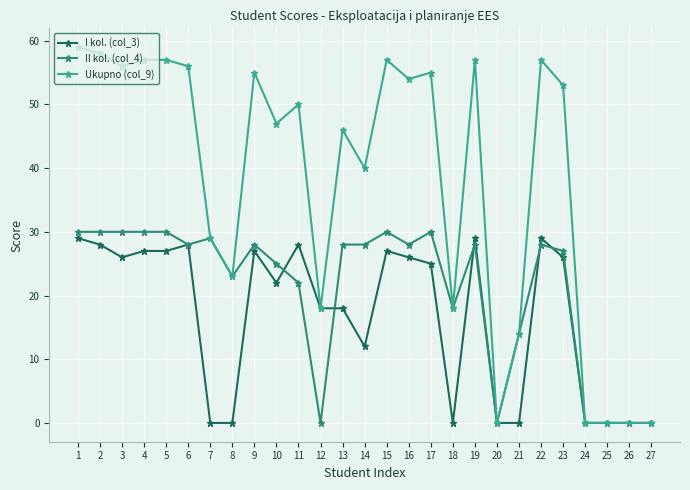

Reading right to left, transcribe all the data shown in this chart.

I kol. (col_3): 0	0	0	0	26	29	0	0	29	0	25	26	27	12	18	18	28	22	27	0	0	28	27	27	26	28	29
II kol. (col_4): 0	0	0	0	27	28	14	0	28	18	30	28	30	28	28	0	22	25	28	23	29	28	30	30	30	30	30
Ukupno (col_9): 0	0	0	0	53	57	14	0	57	18	55	54	57	40	46	18	50	47	55	23	29	56	57	57	56	58	59